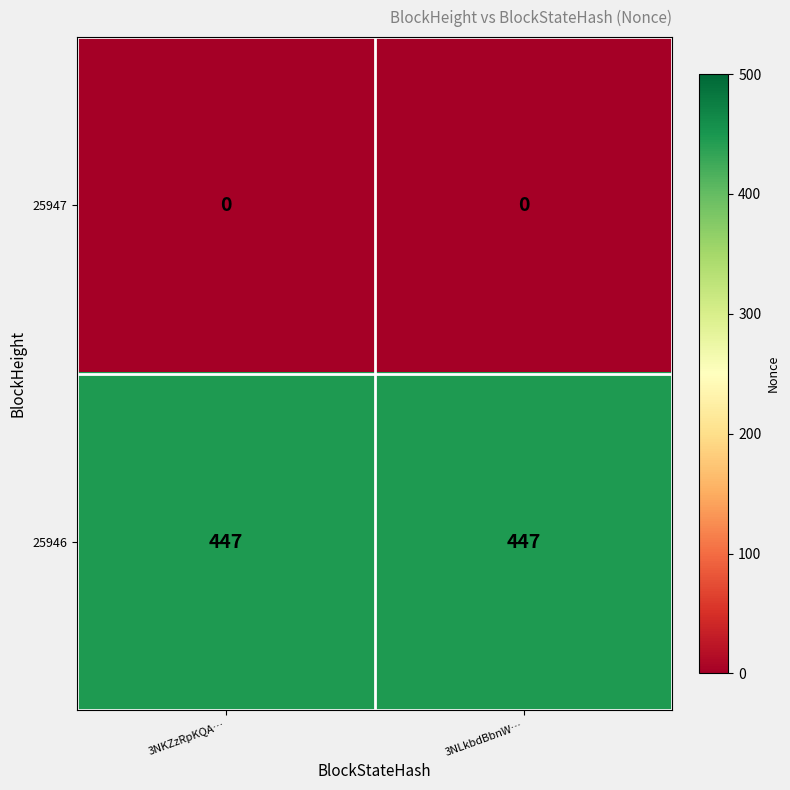

What is the average value of the 25946 series?

447